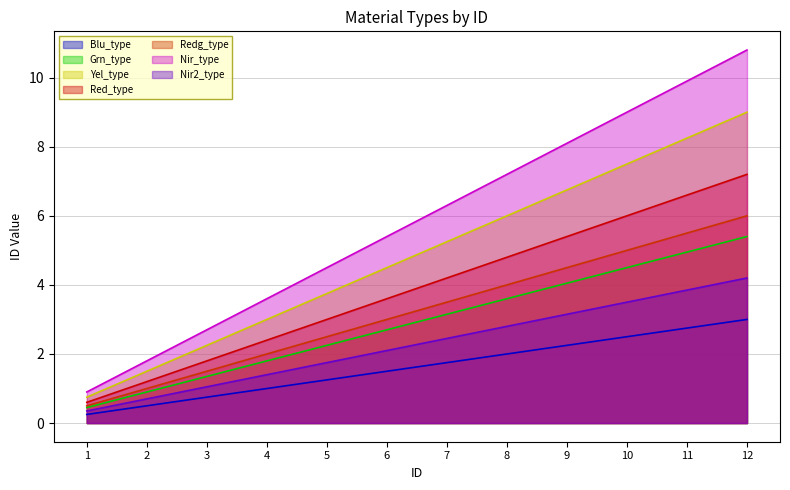

What is the approximate value at 10?

2.5